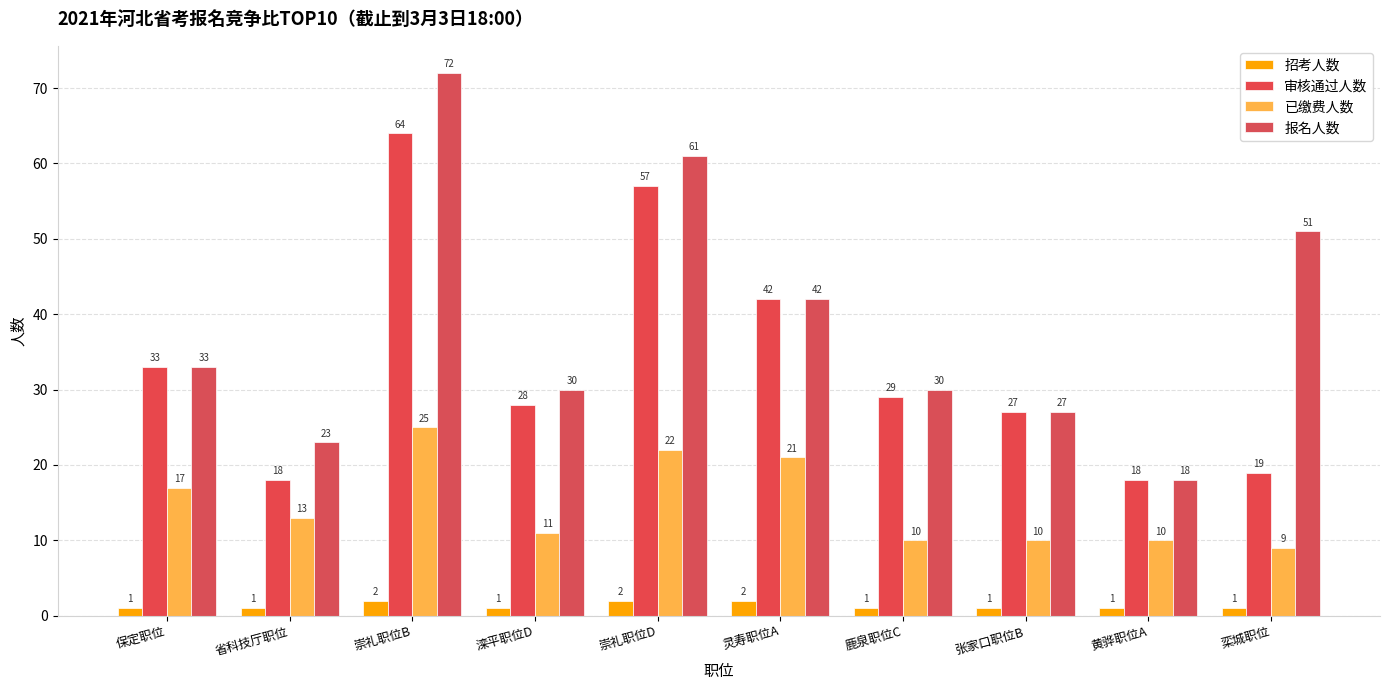

Rank the series at 保定职位 from highest to lowest value.

审核通过人数, 报名人数, 已缴费人数, 招考人数